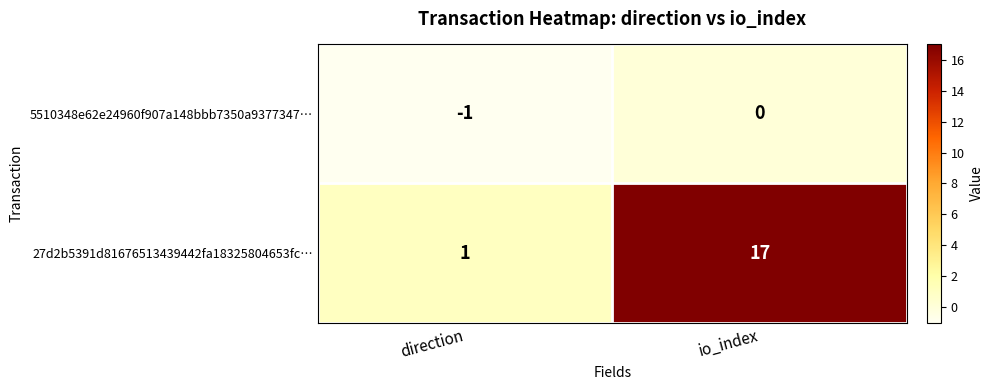

At which category is the sum across all series the highest?

io_index